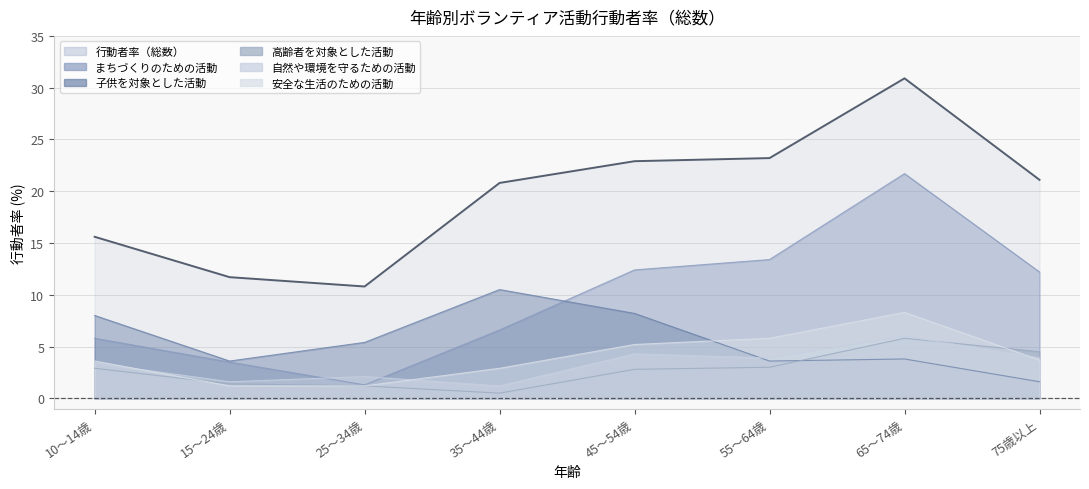

What is the value of the 行動者率（総数） point at the 4th from the left?

20.8